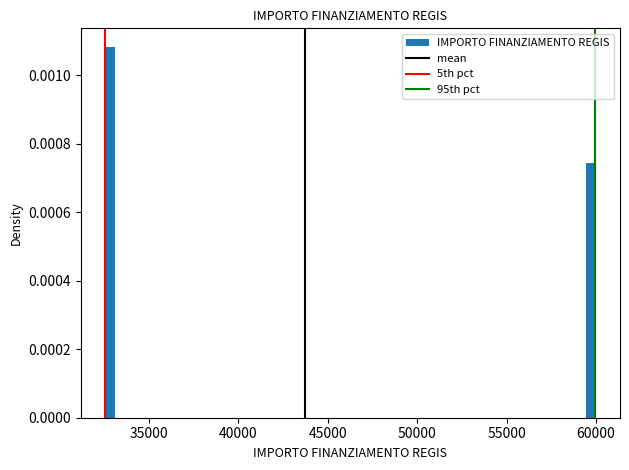

Around what value on the x-axis is the tallest bar? Give the approximate position of its centre, as read against the axis.

33000